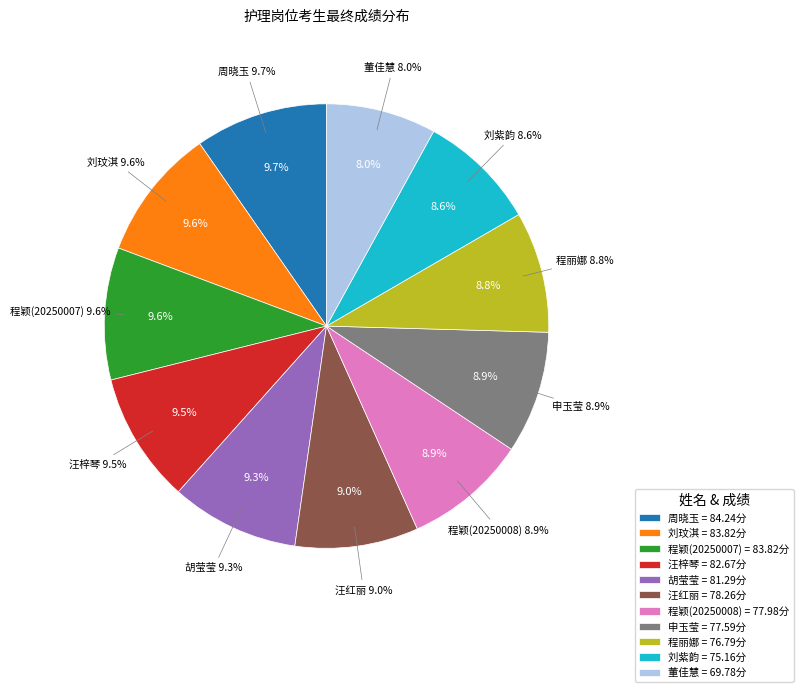

To the nearest percent, what percentage of the pie is 董佳慧?

8%